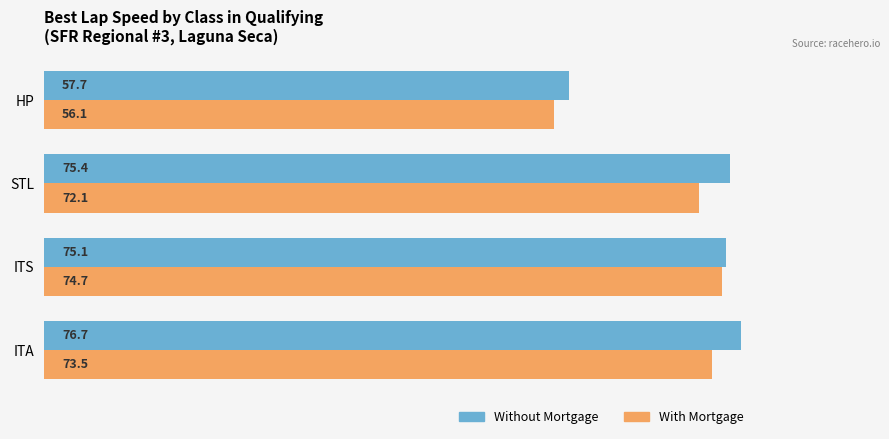

True or false: Without Mortgage has a value of 57.7 at HP.

True